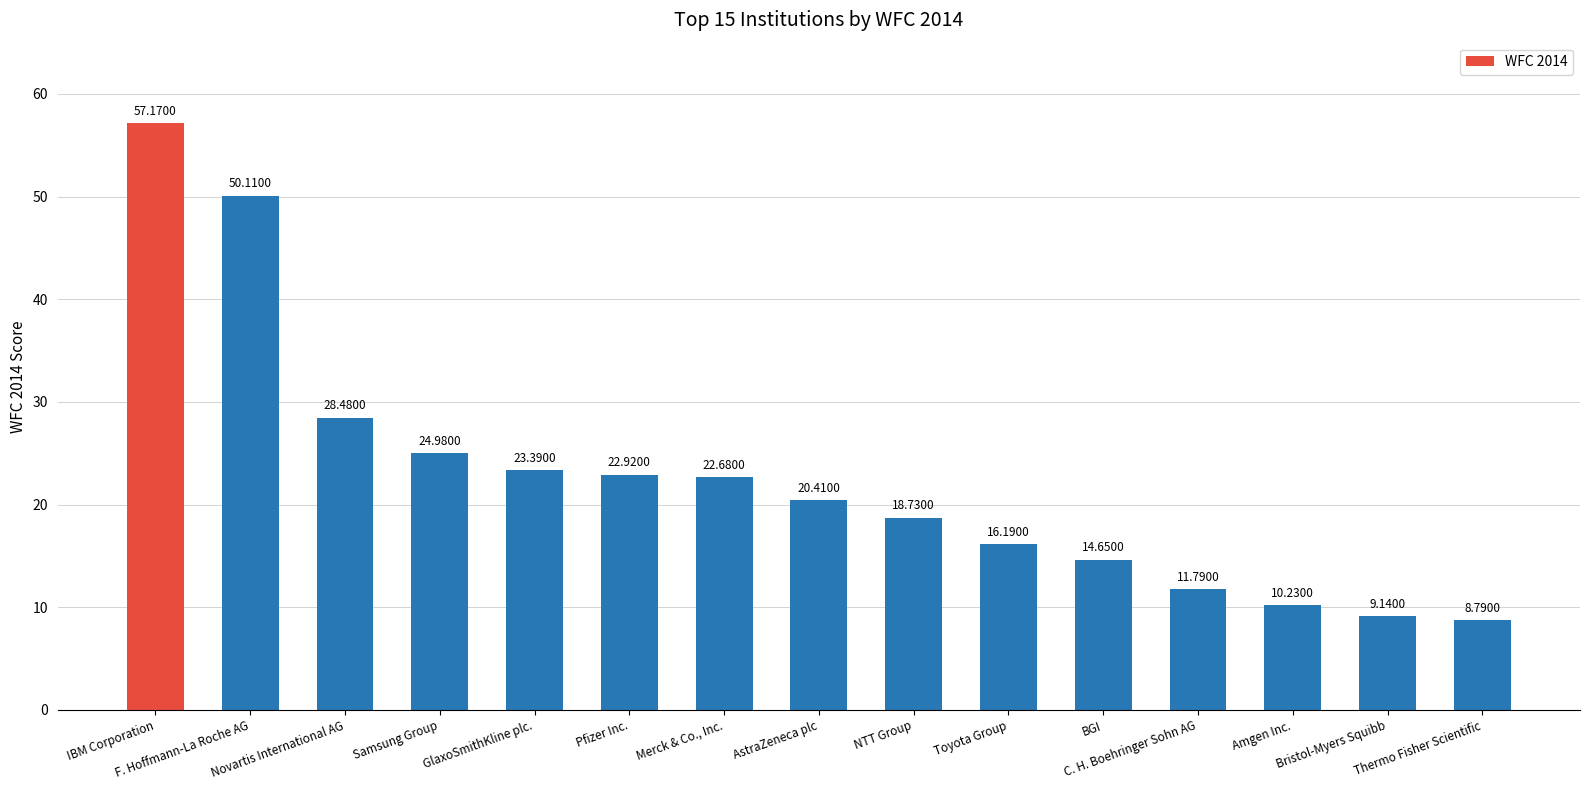

Approximately how many times larger is the value at F. Hoffmann-La Roche AG compared to BGI?

3.4